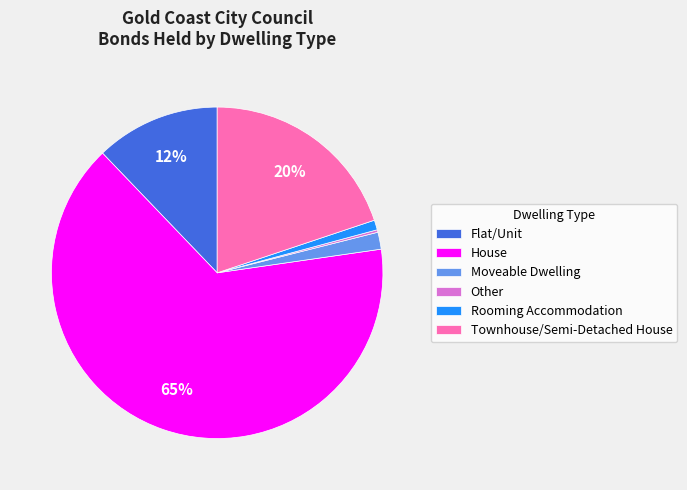

Combined, do Moveable Dwelling and Townhouse/Semi-Detached House account for over 50%?

No